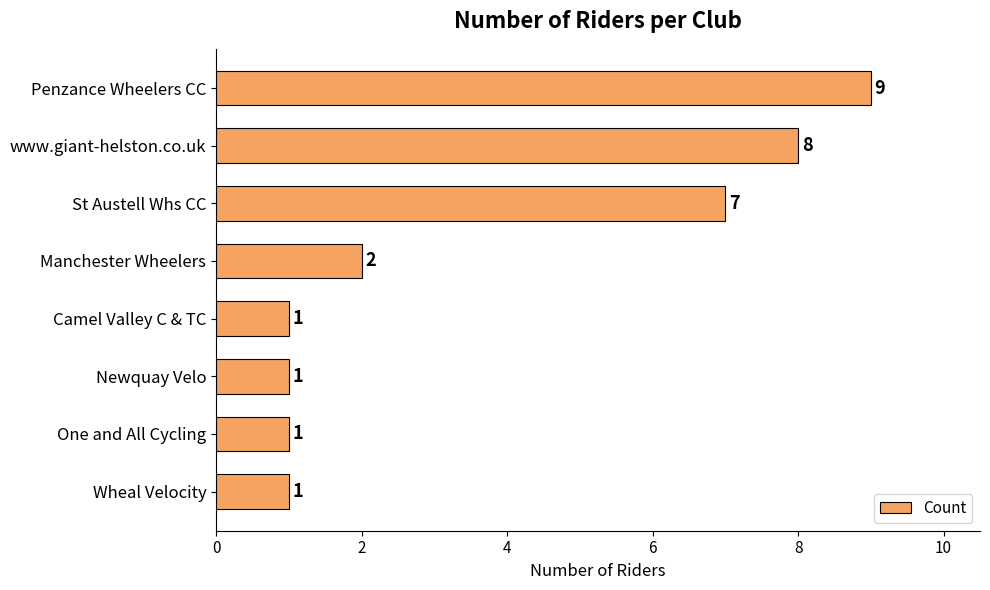

What is the difference between the maximum and minimum values?

8